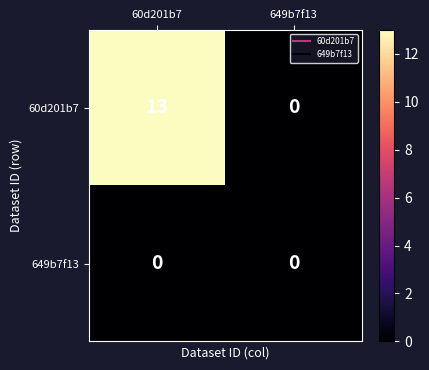

At which category does the chart reach its peak across all series?

60d201b7